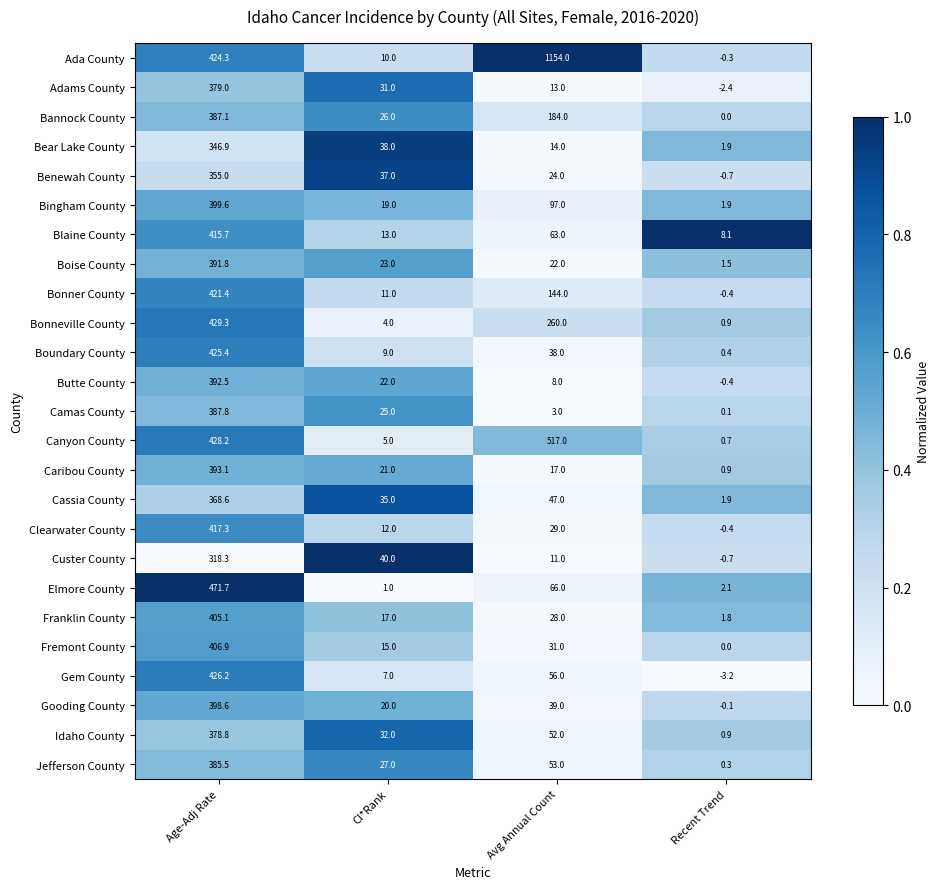

Rank the series by their maximum value, from lowest to highest.

Custer County, Bear Lake County, Benewah County, Cassia County, Idaho County, Adams County, Jefferson County, Bannock County, Camas County, Boise County, Butte County, Caribou County, Gooding County, Bingham County, Franklin County, Fremont County, Blaine County, Clearwater County, Bonner County, Boundary County, Gem County, Bonneville County, Elmore County, Canyon County, Ada County